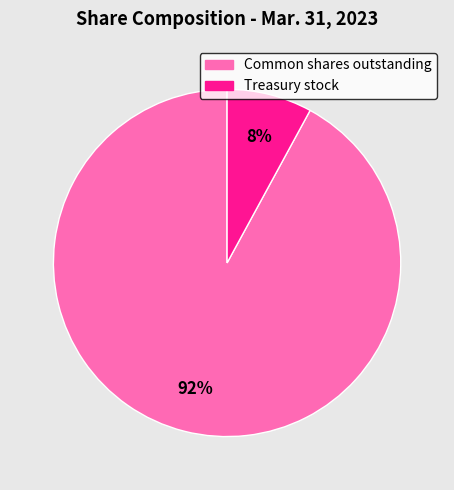

Which category has the smallest portion of the pie?

Treasury stock